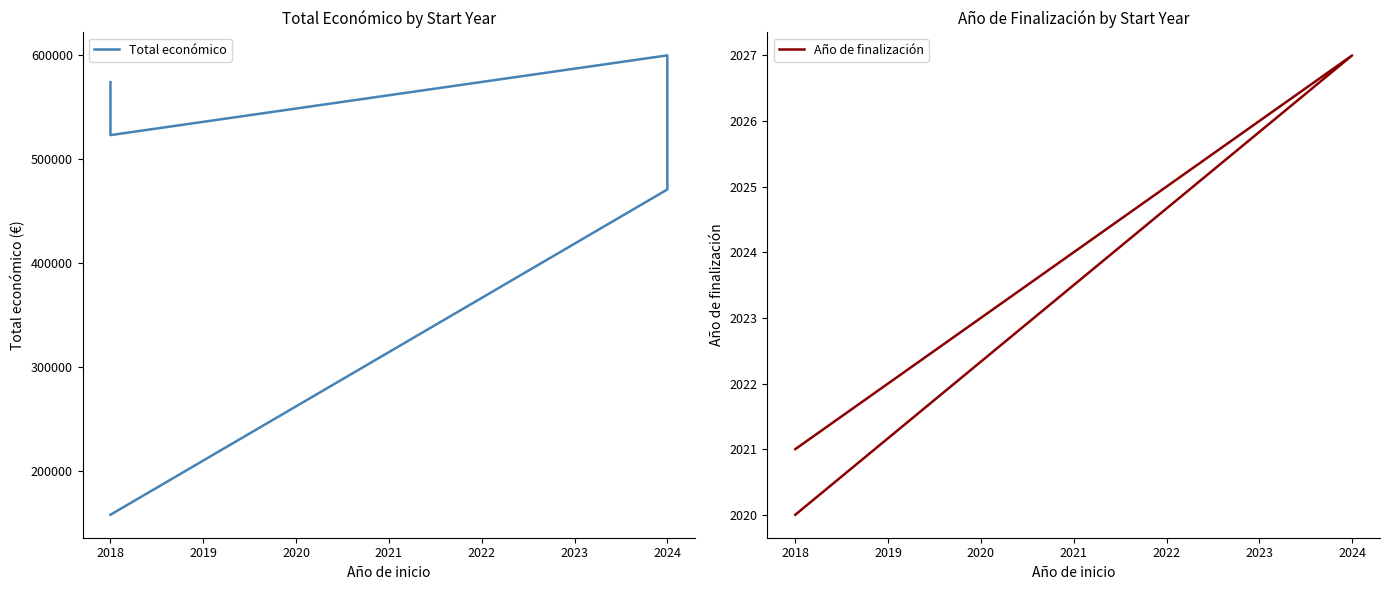

True or false: Año de finalización and Total económico intersect in this chart.

False